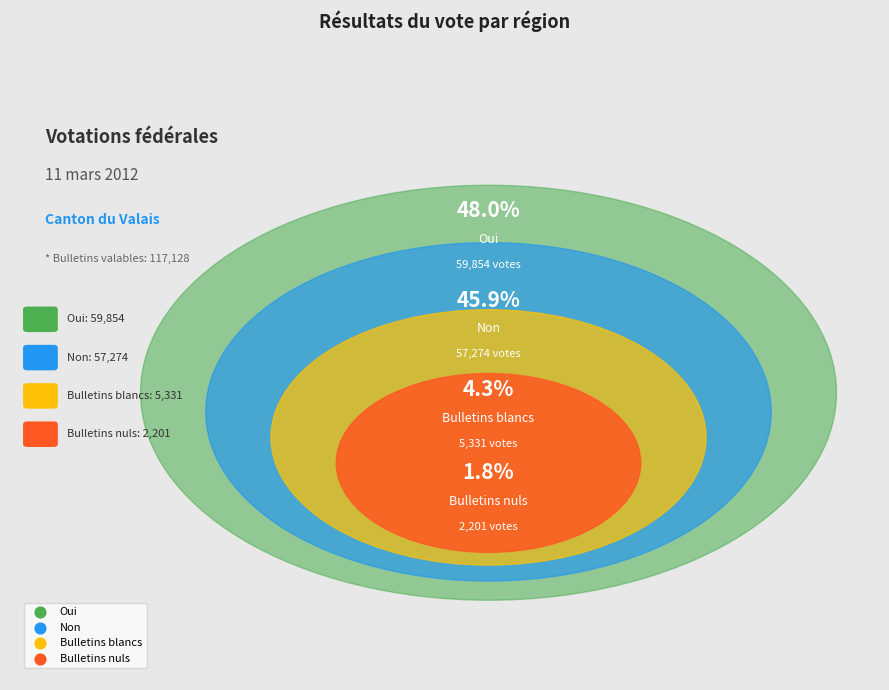

To the nearest percent, what is the difference between the largest and smallest slice percentages?

46%